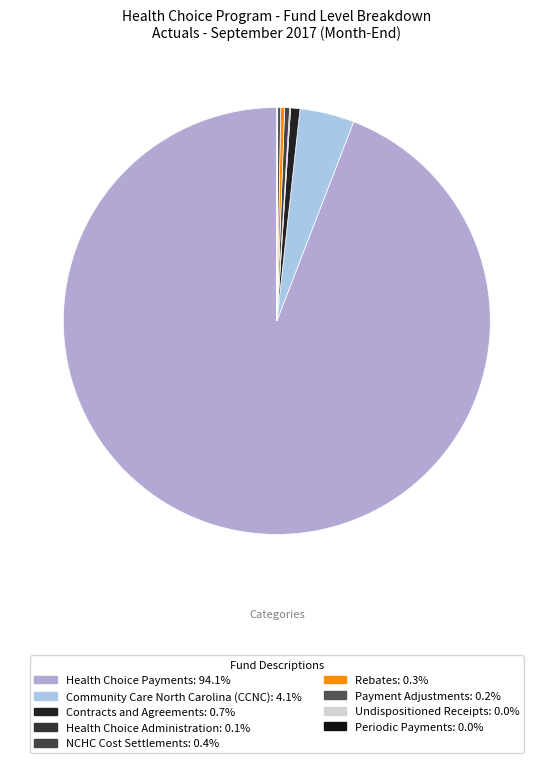

Count the number of slices in the pie.

9